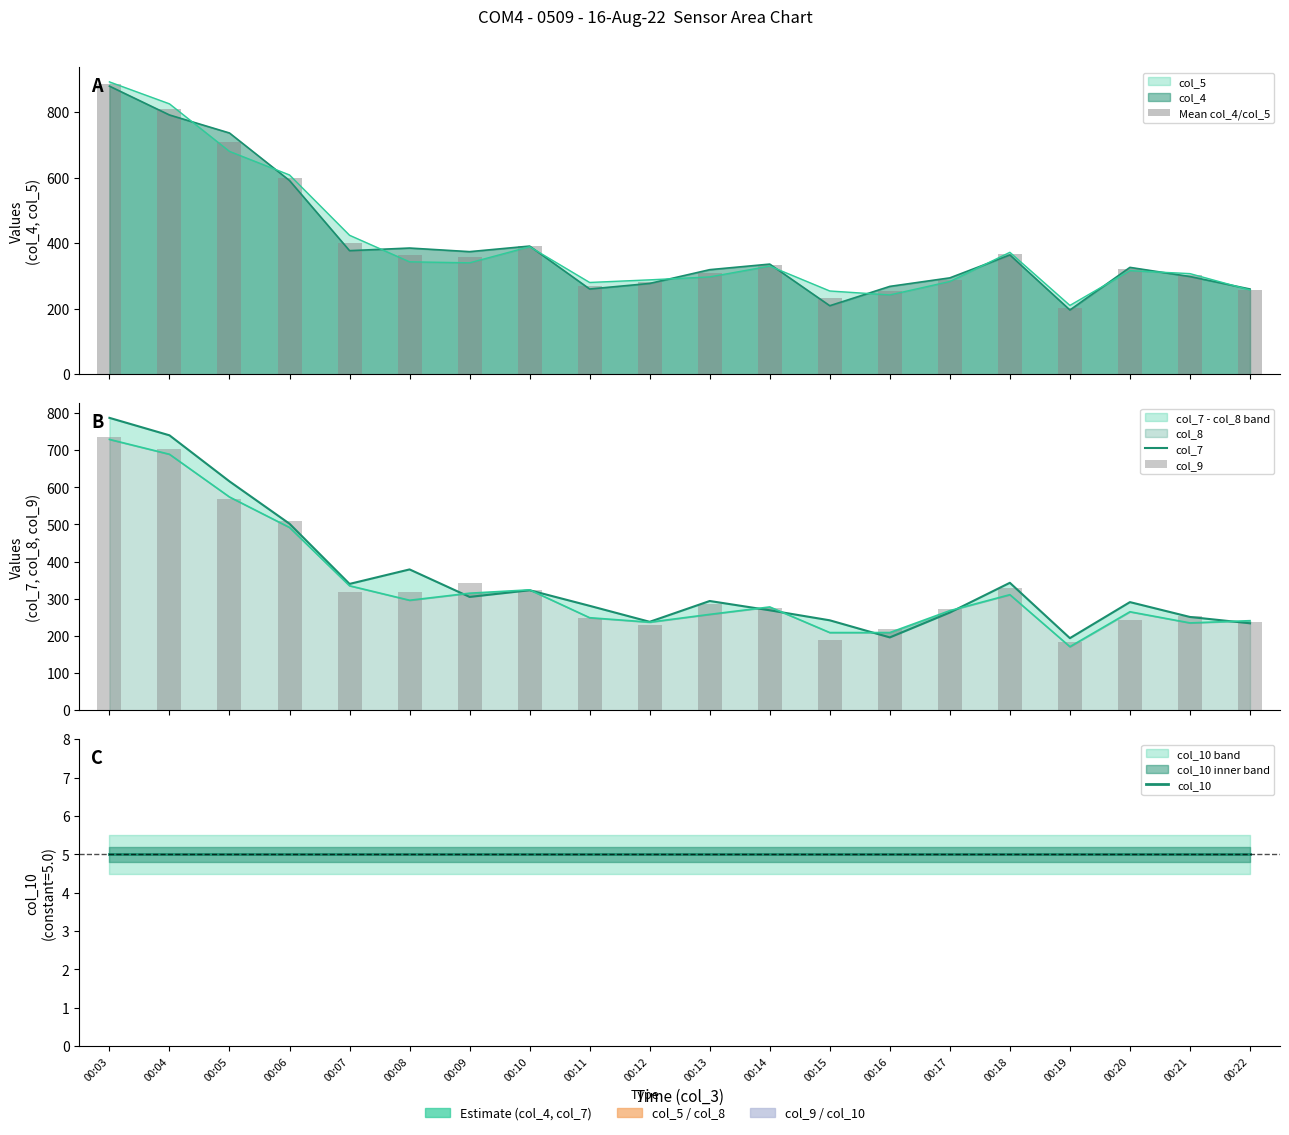

At which label does col_7 first exceed 294?

00:03